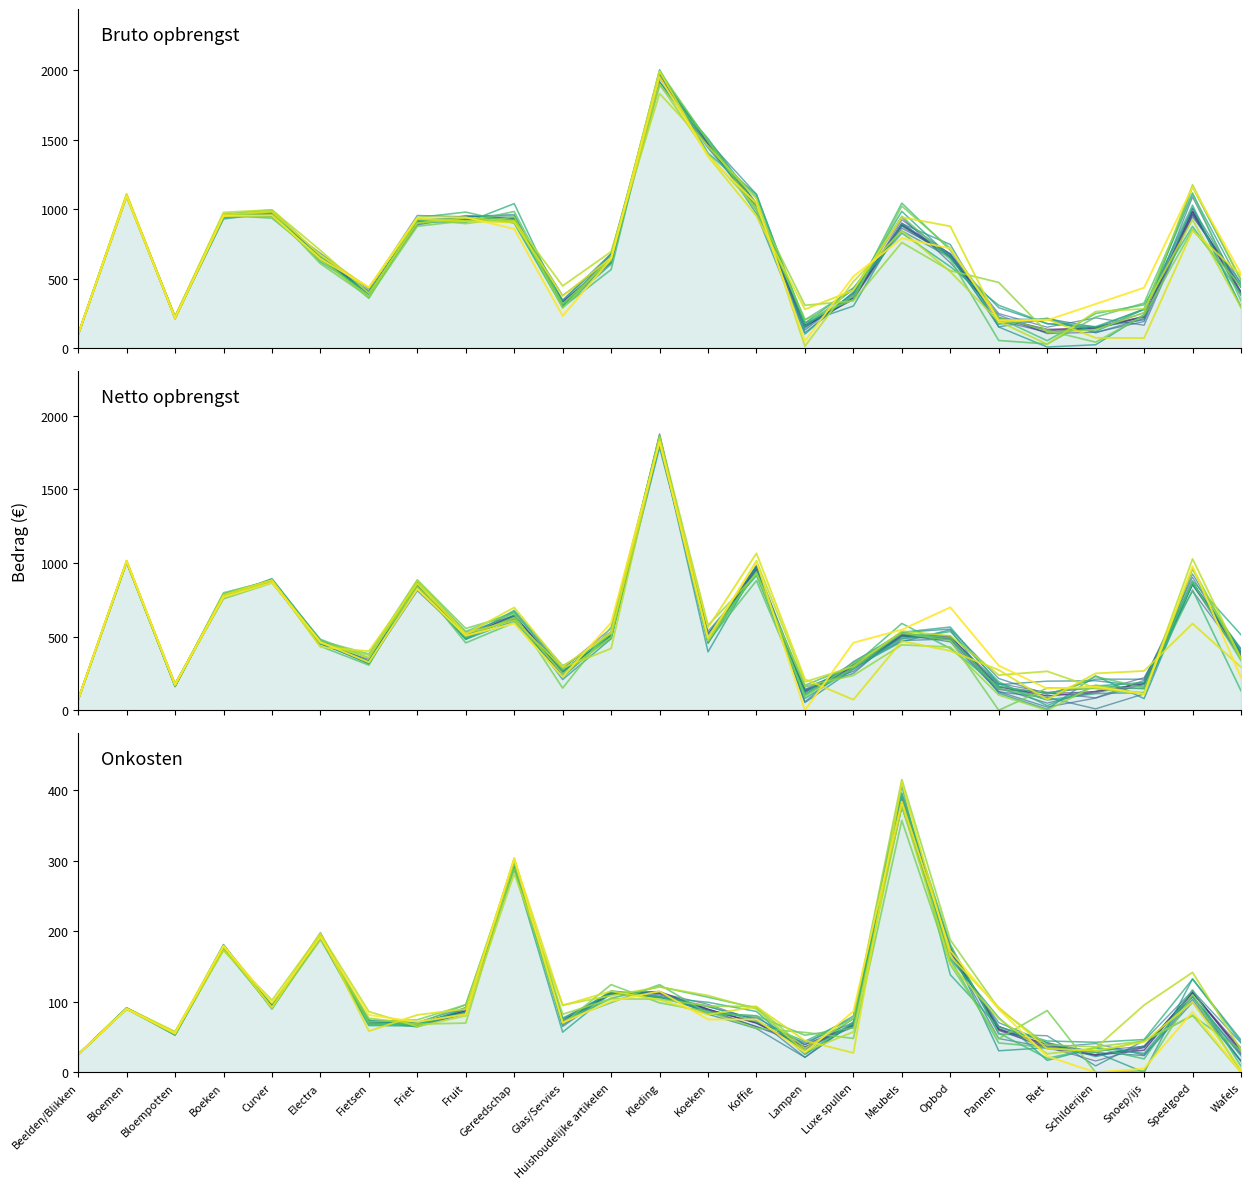

What is the label of the 17th point from the right?

Fruit